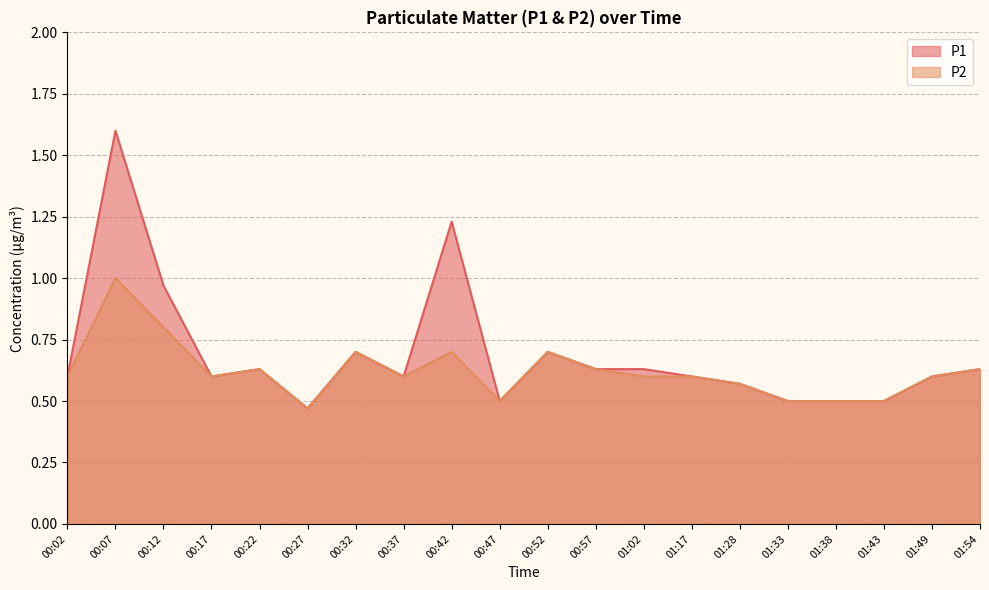

Count the number of data series in this chart.

2